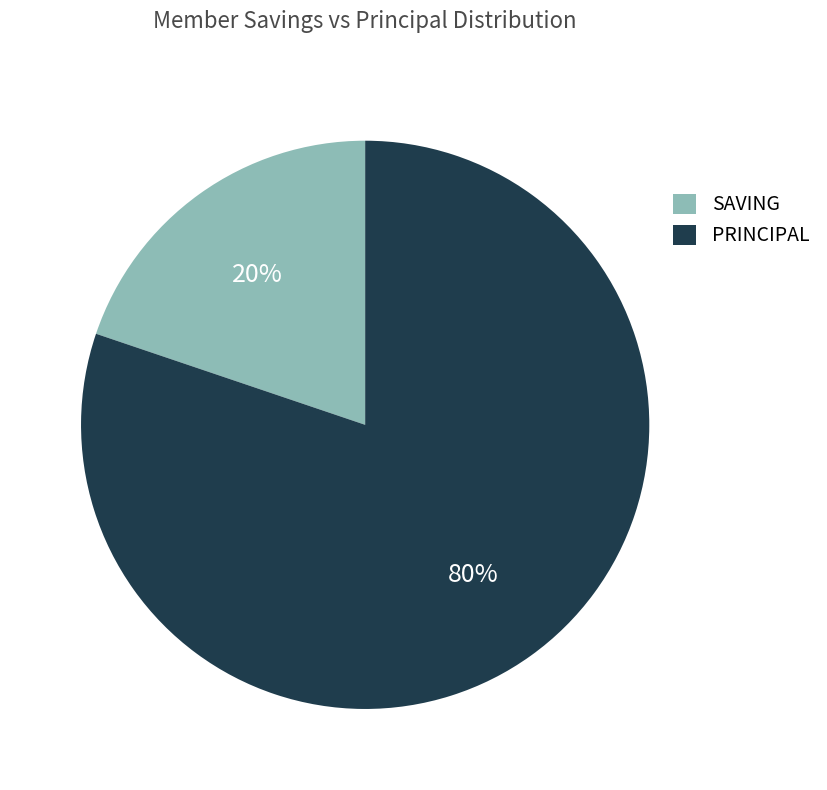

To the nearest percent, what is the difference between the largest and smallest slice percentages?

60%